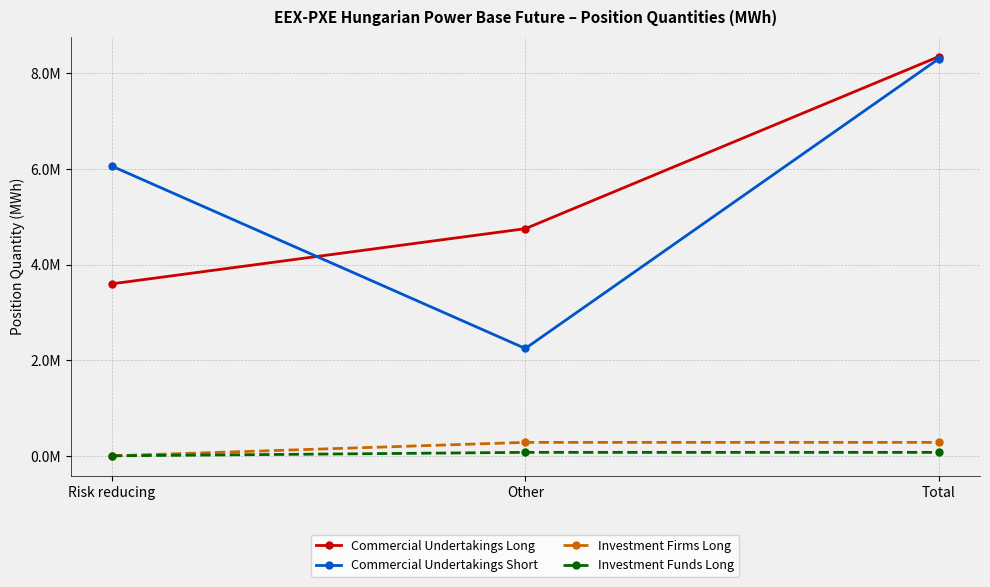

What is the difference between the highest and lowest values at Total?

8276467